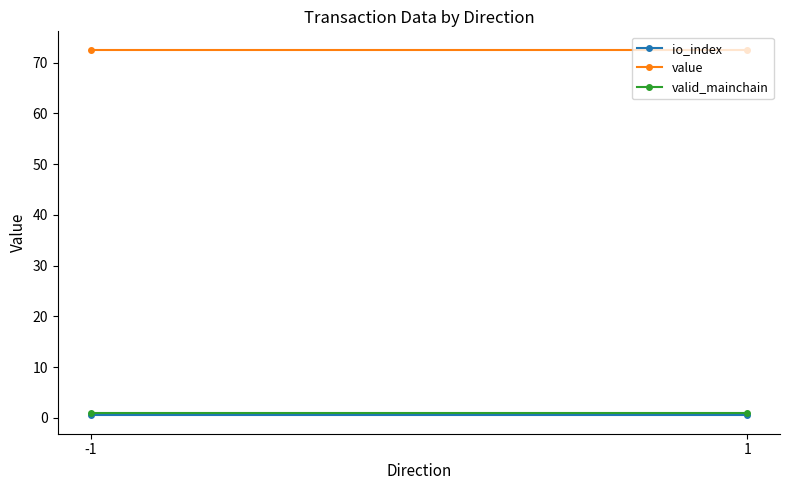

What is the value of the valid_mainchain point at the 1st from the left?

1.0